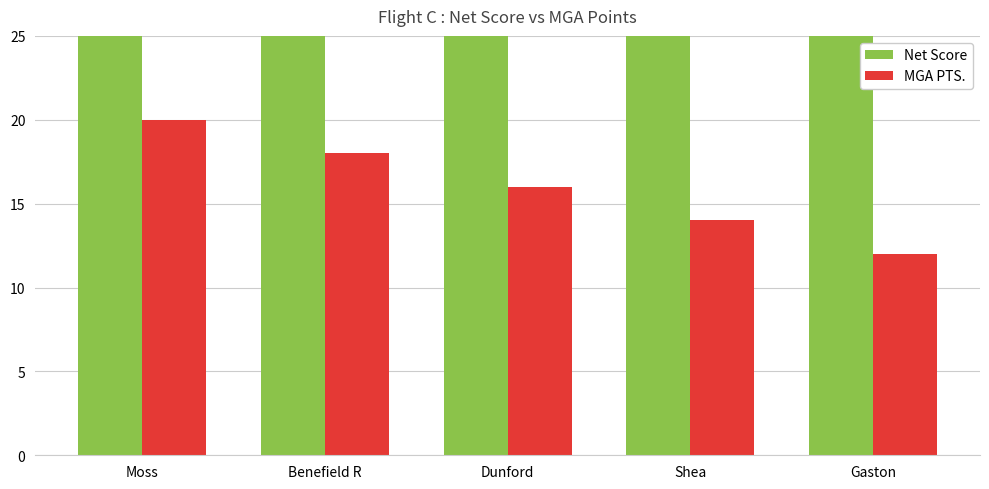

What is the label of the 1st bar from the right?

Gaston